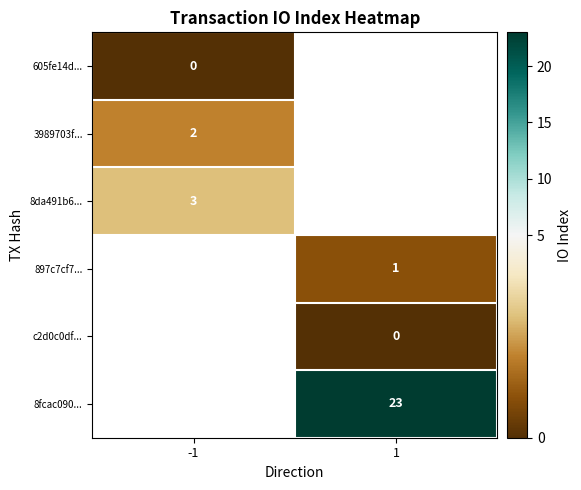

At how many categories does at least one series exceed 20?

1